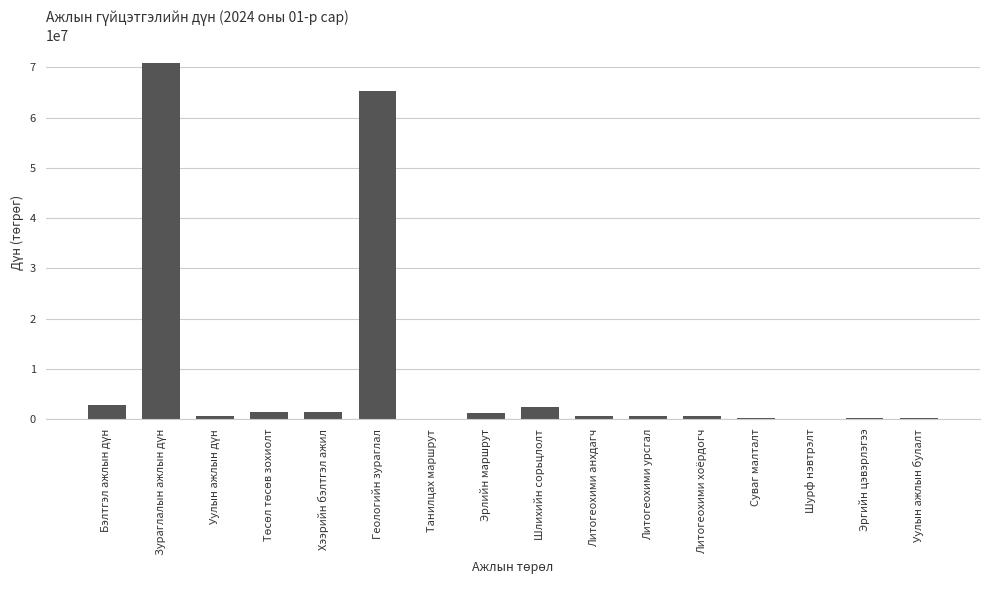

Where is the data nearest to the value 35410500?

Геологийн зураглал